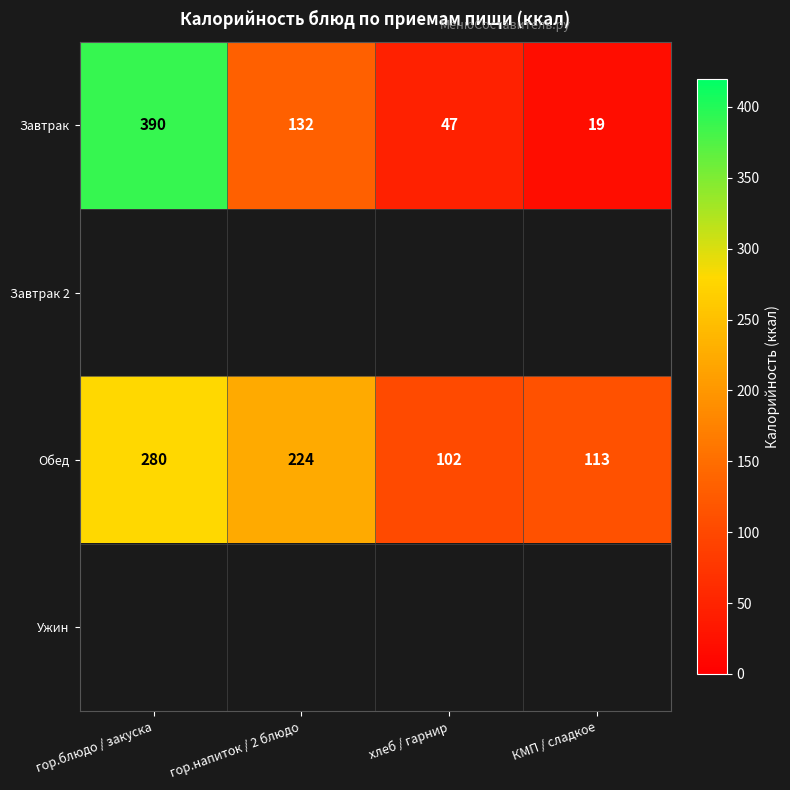

How many data points in Завтрак are less than 132?

2